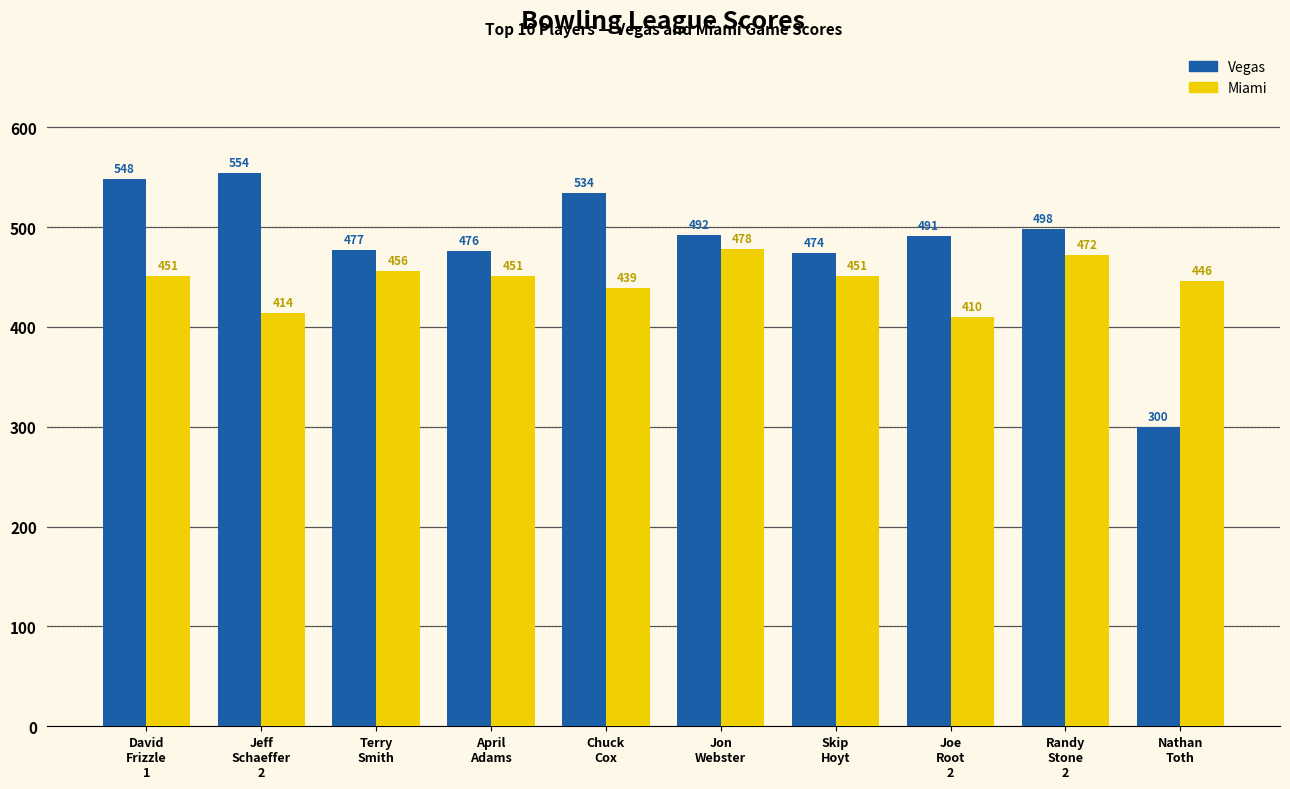

Between April
Adams and Jon
Webster, which series saw the biggest shift?

Miami